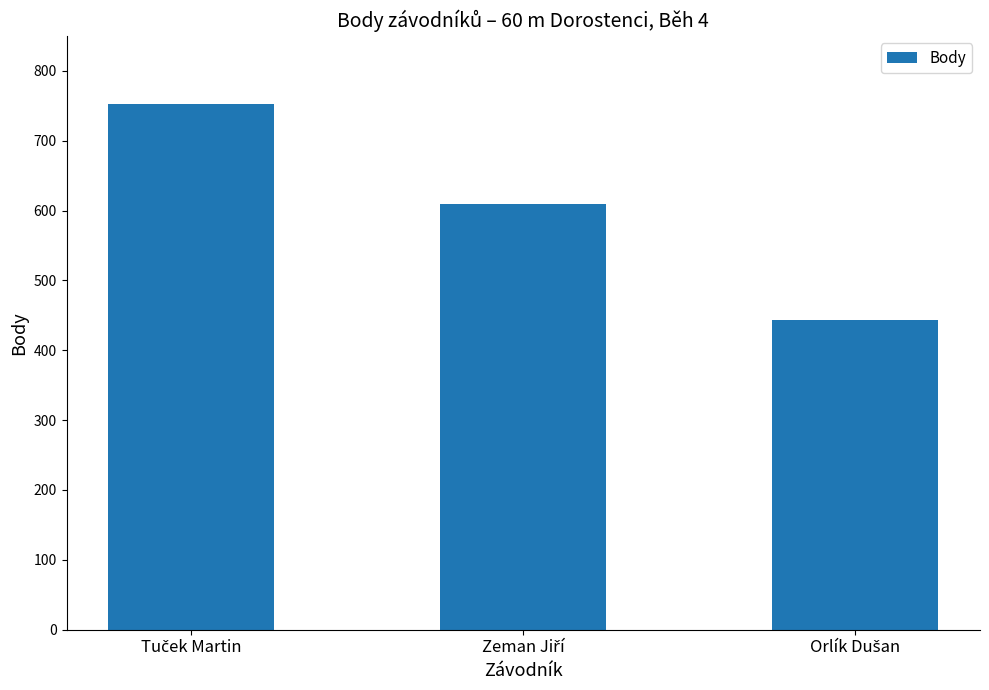

What is the smallest value displayed?

444